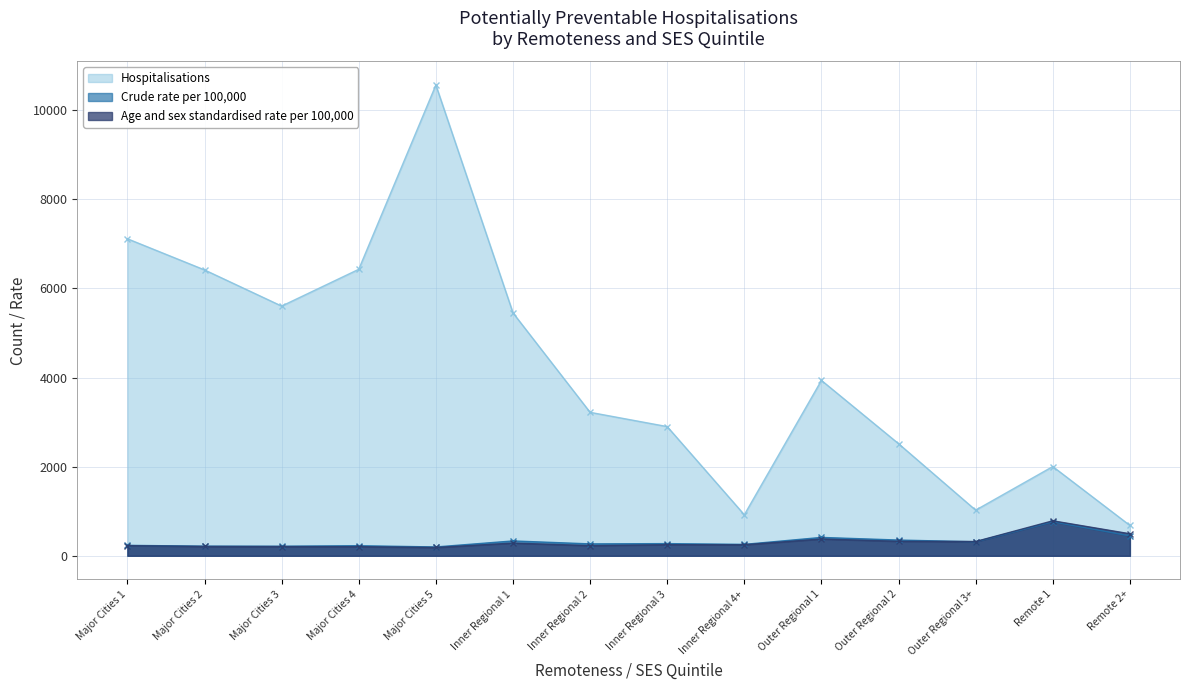

What is the total value across all series at Outer Regional 1?

4726